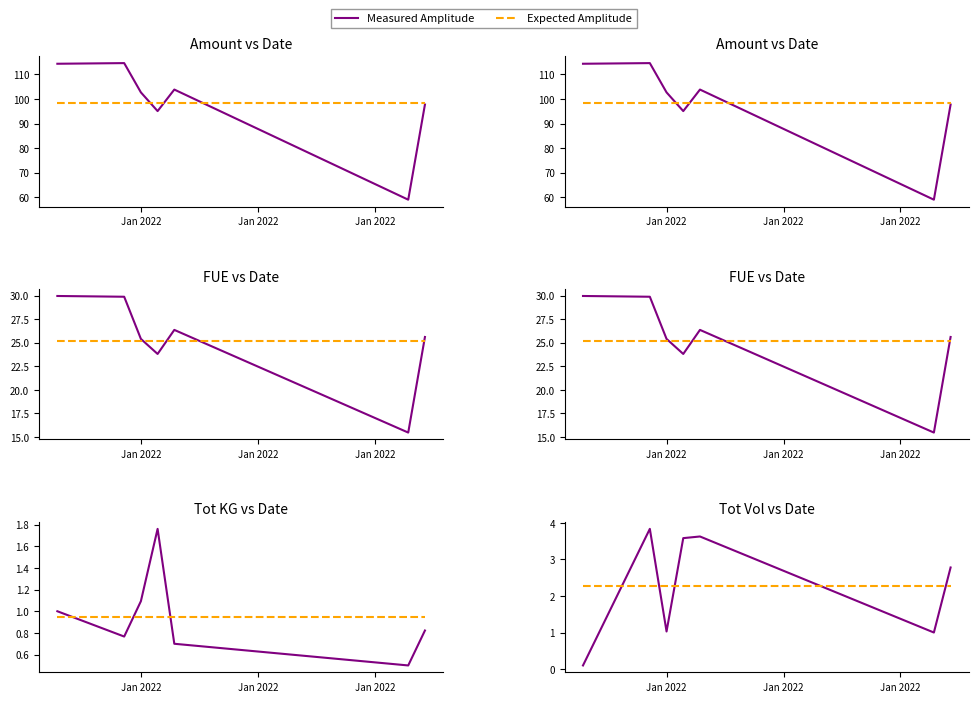

What is the minimum value shown in the chart?

0.1